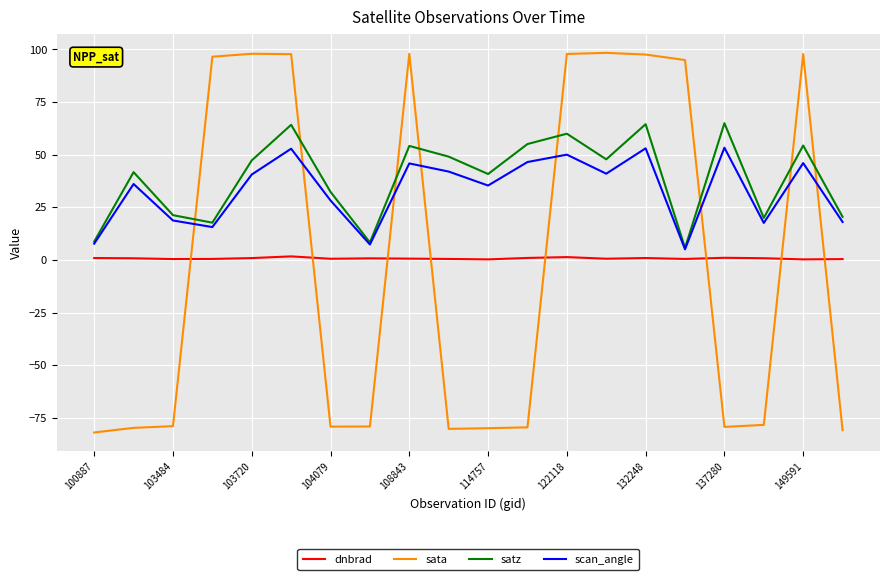

Which series has the largest range (max minus min)?

sata